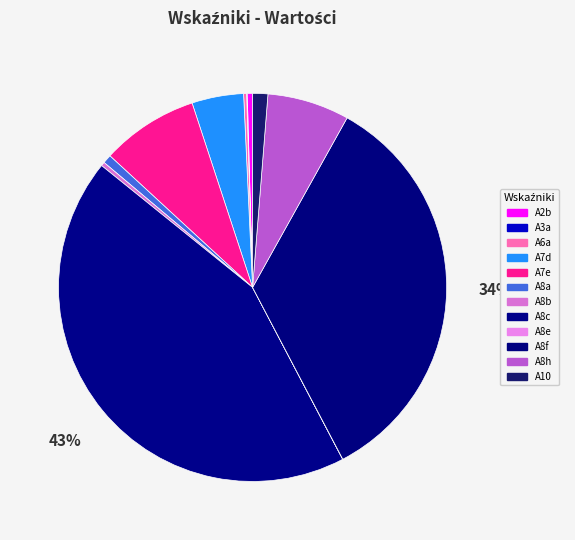

Which category has the smallest portion of the pie?

A8e